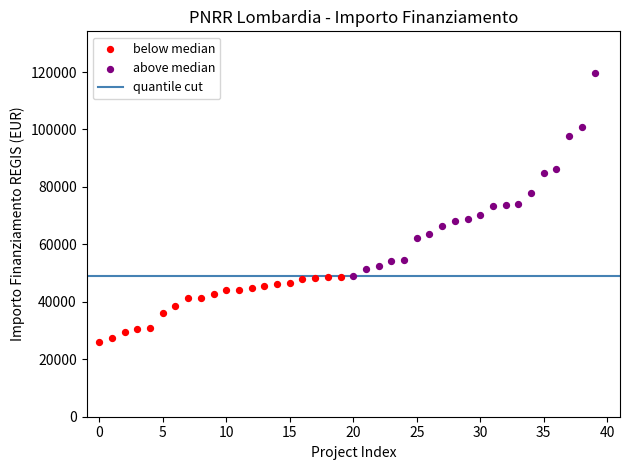

Which series has the widest spread of Y values?

above median